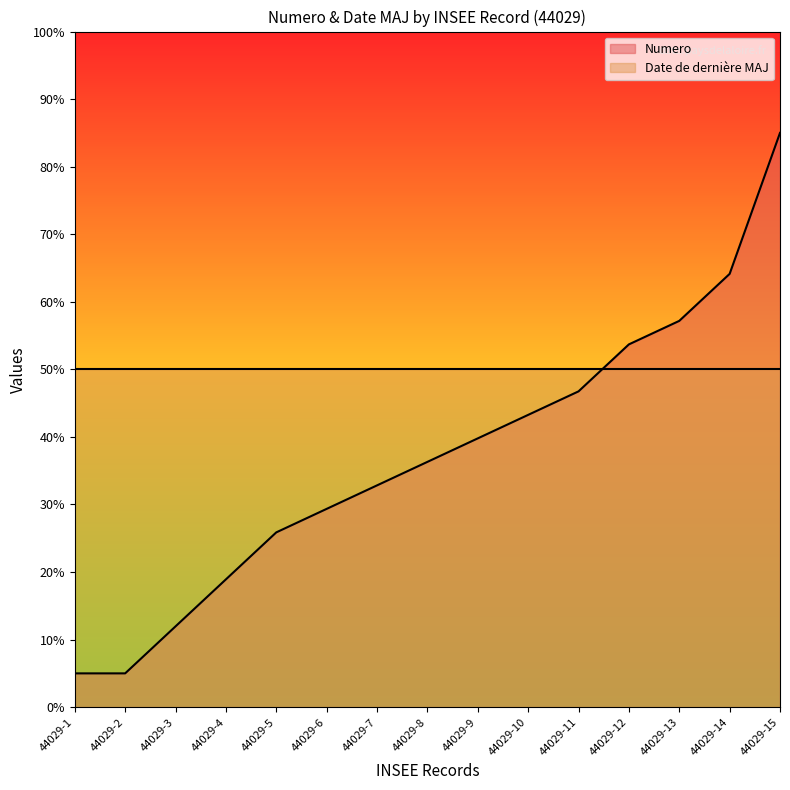

What is the approximate value at 44029-2?

5.0